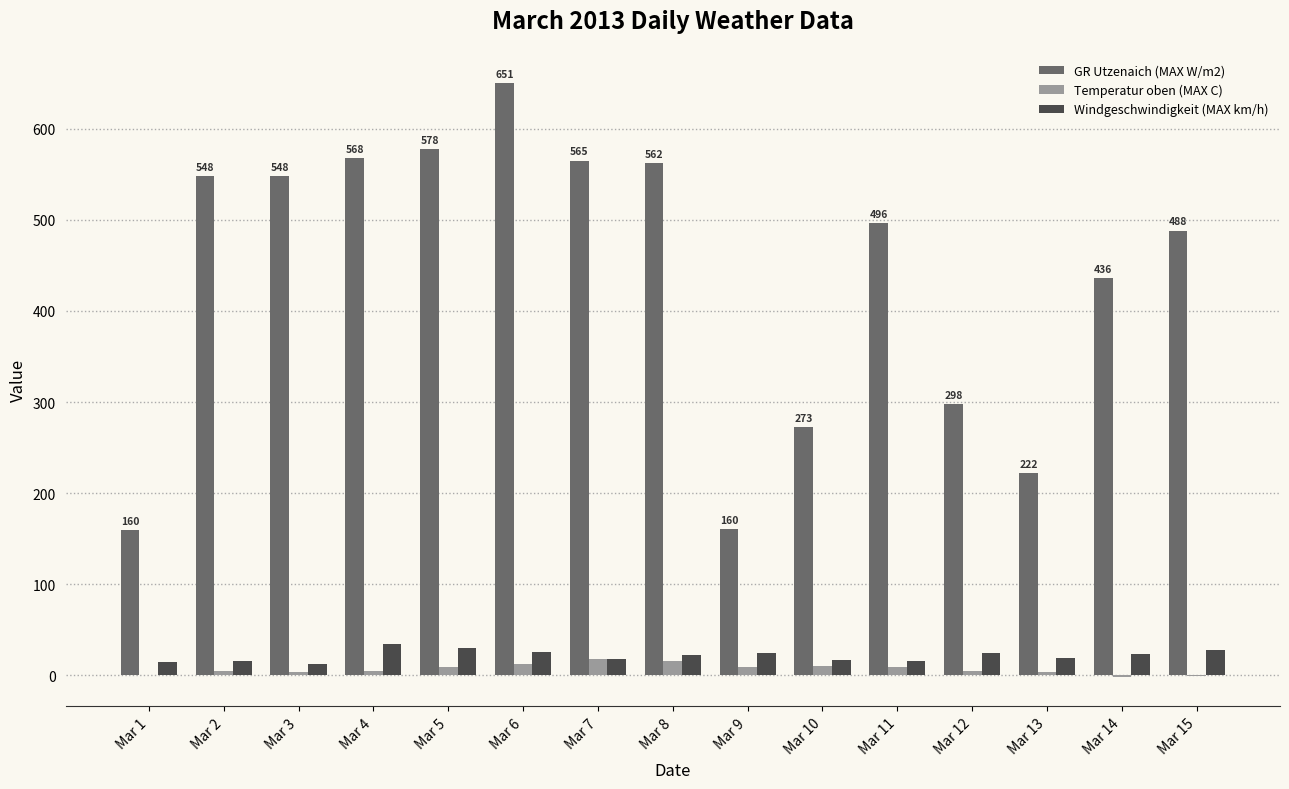

What is the greatest value displayed?

650.6